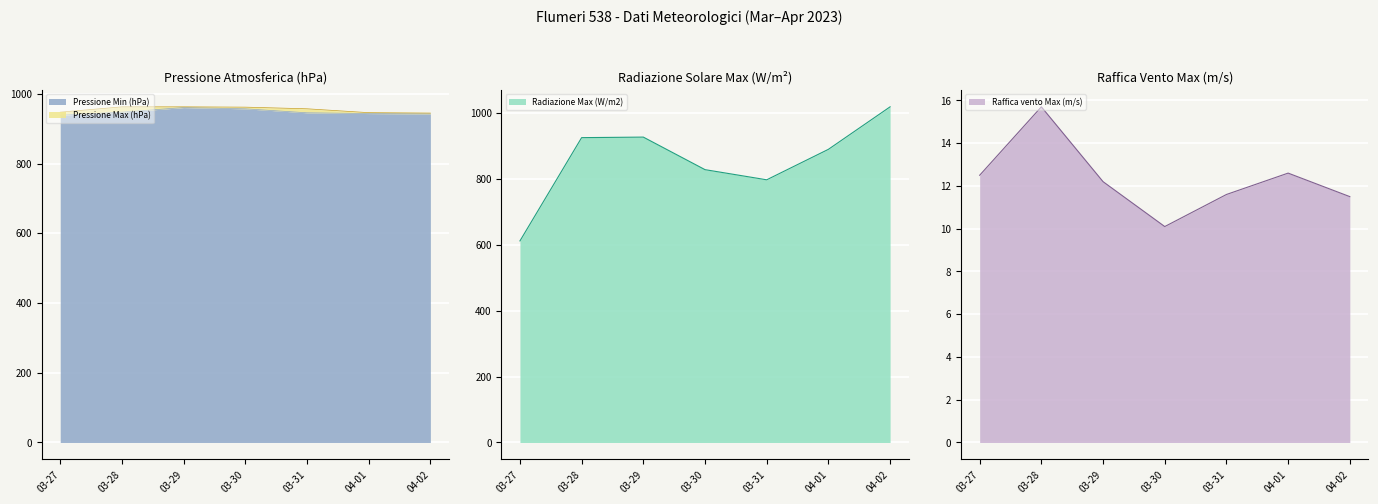

What is the maximum value for Pressione Min (hPa)?

960.7